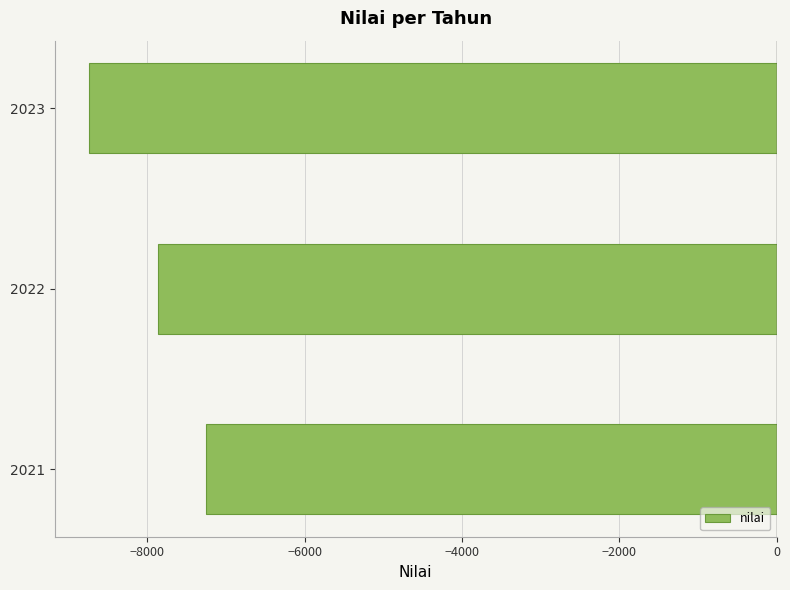

What is the minimum value shown in the chart?

-8739.8